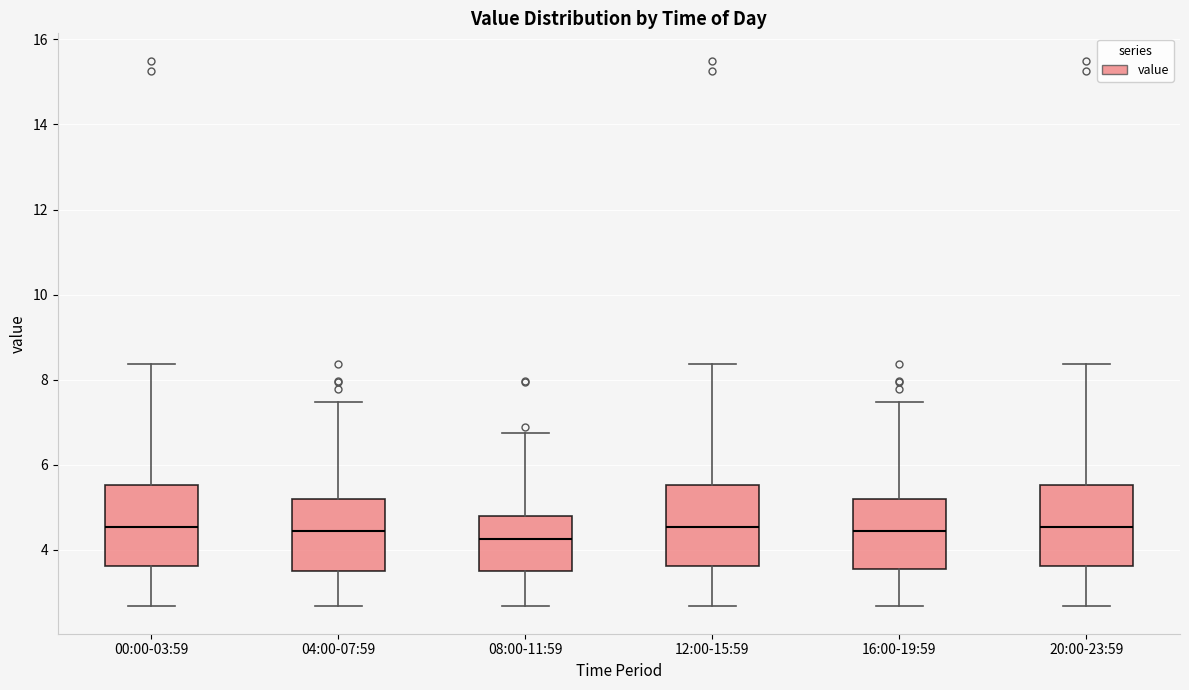

Reading left to right, read every box against the y-axis: the position of its median line, the range the box covers, and the ends of its whiskers. The values are not printed on the chart, so give them approximately, as read against the axis.

00:00-03:59: median 4.6, box 3.6 to 5.6, whiskers 2.6 to 8.4
04:00-07:59: median 4.4, box 3.4 to 5.2, whiskers 2.6 to 7.4
08:00-11:59: median 4.2, box 3.4 to 4.8, whiskers 2.6 to 6.8
12:00-15:59: median 4.6, box 3.6 to 5.6, whiskers 2.6 to 8.4
16:00-19:59: median 4.4, box 3.6 to 5.2, whiskers 2.6 to 7.4
20:00-23:59: median 4.6, box 3.6 to 5.6, whiskers 2.6 to 8.4